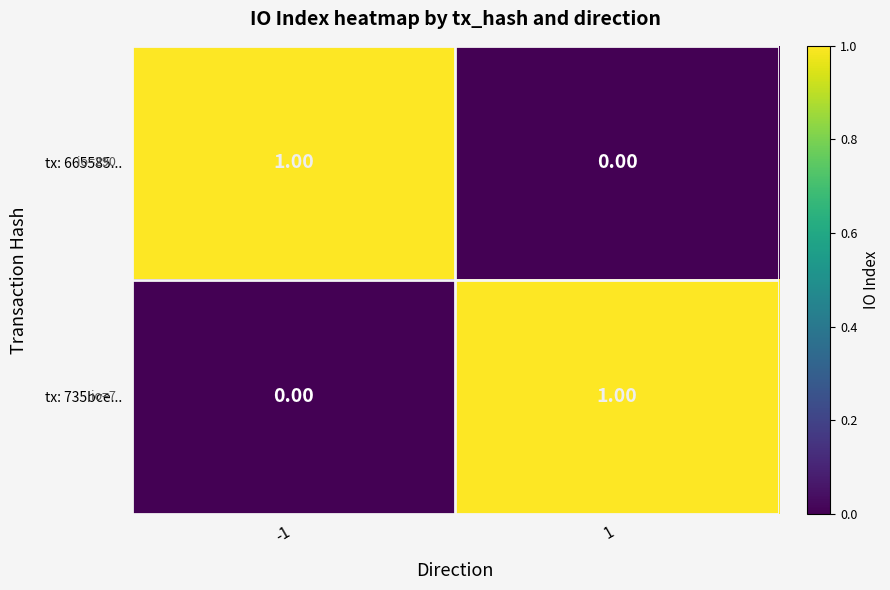

How many data points does each series have?

2